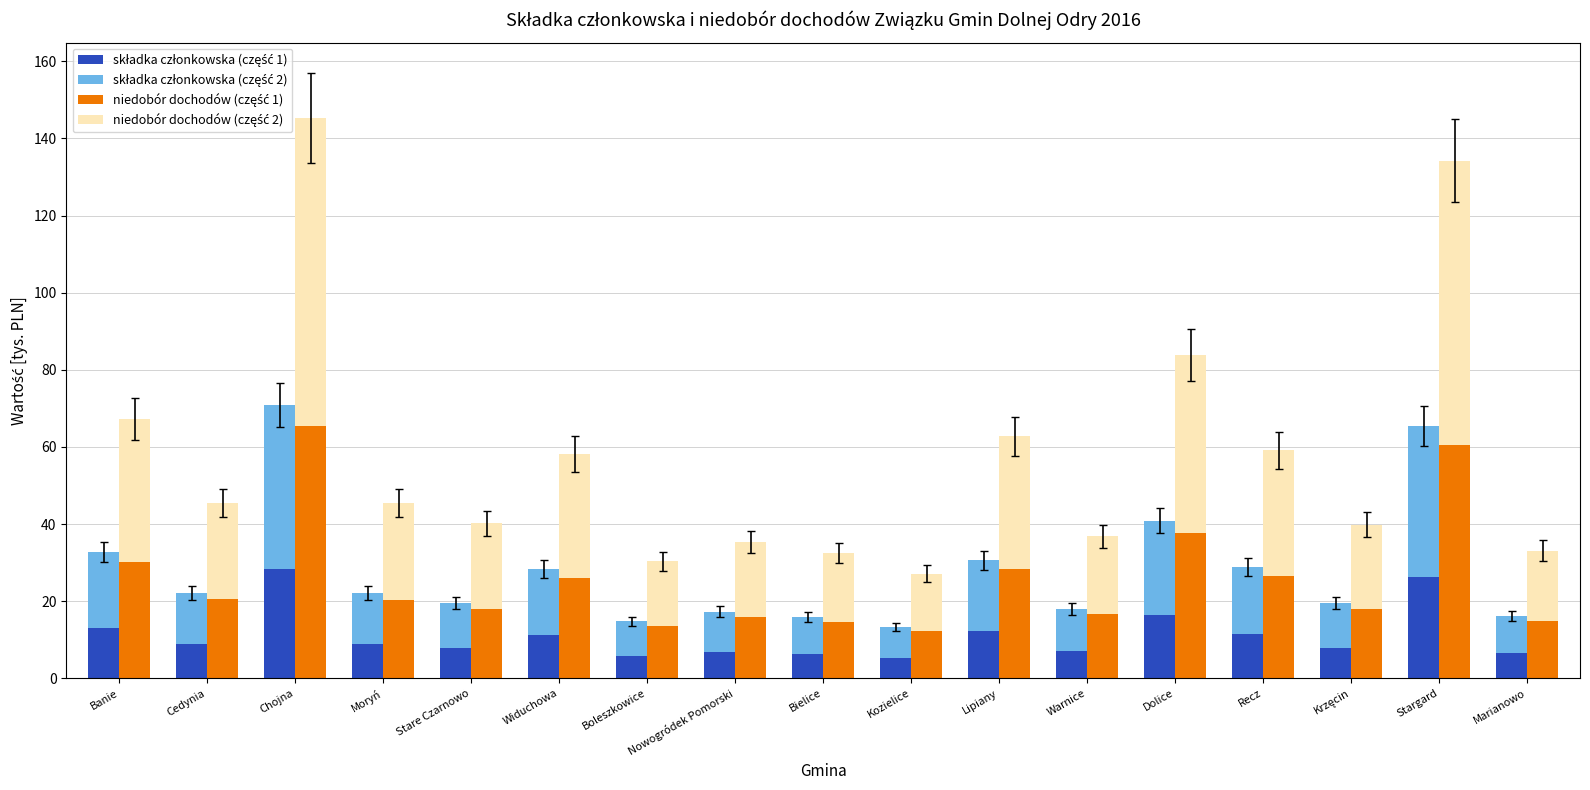

What is the sum of all składka członkowska values?

190.7